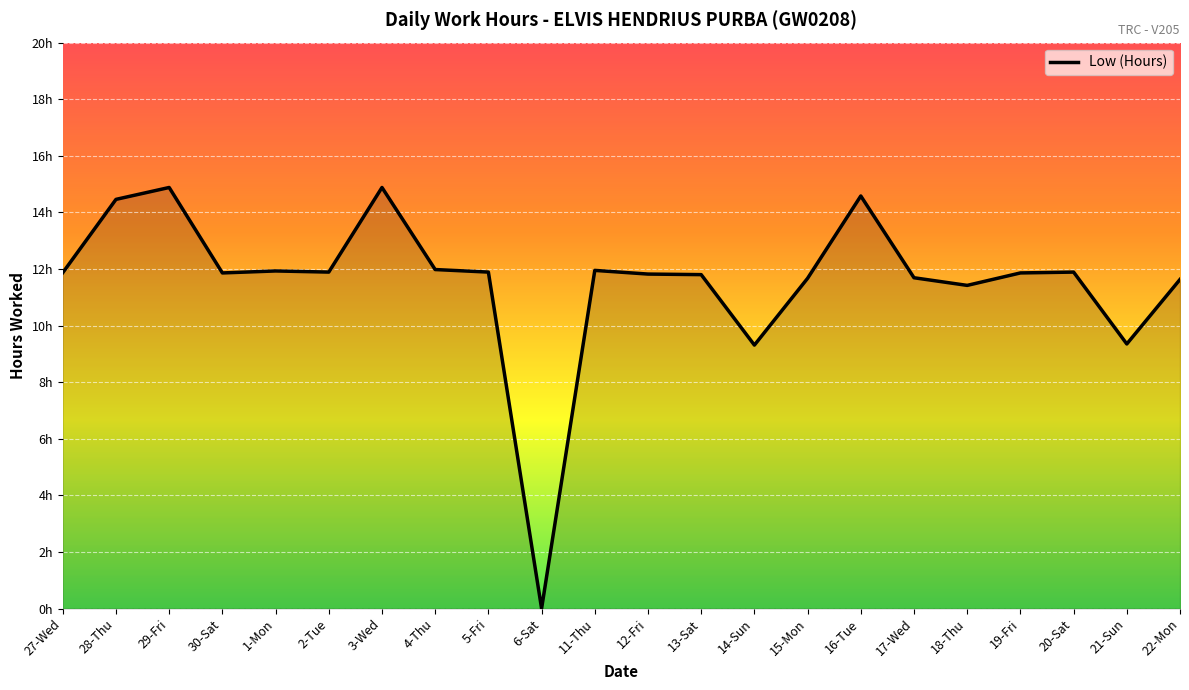

What is the sum of the values at 5-Fri and 2-Tue?

23.8